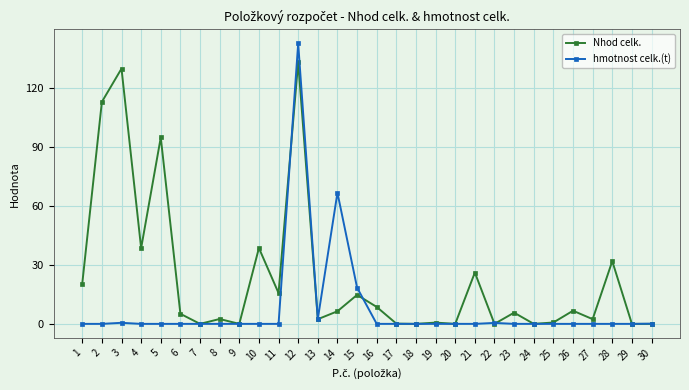

What is the maximum value for Nhod celk.?

133.3